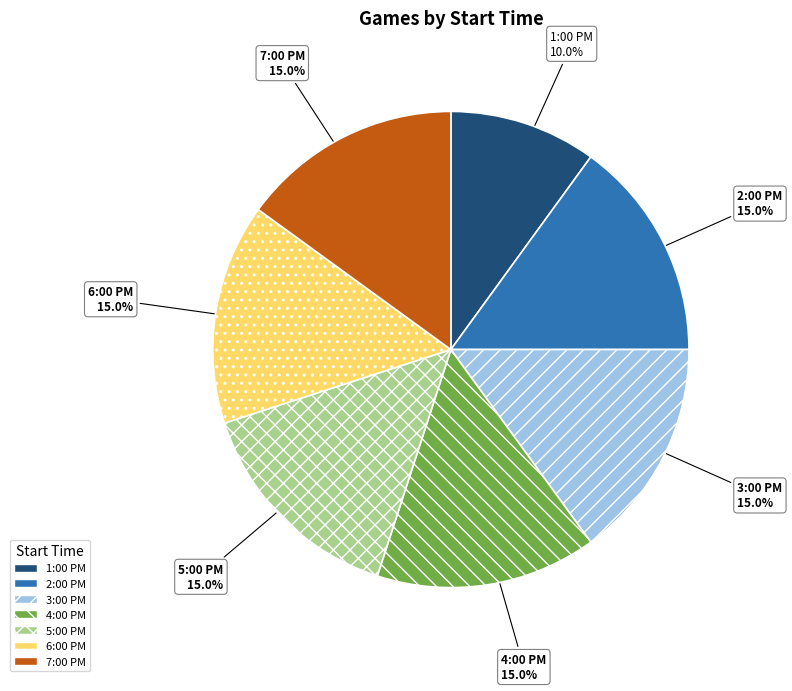

Approximately how many times larger is the value at 6:00 PM compared to 7:00 PM?

1.0